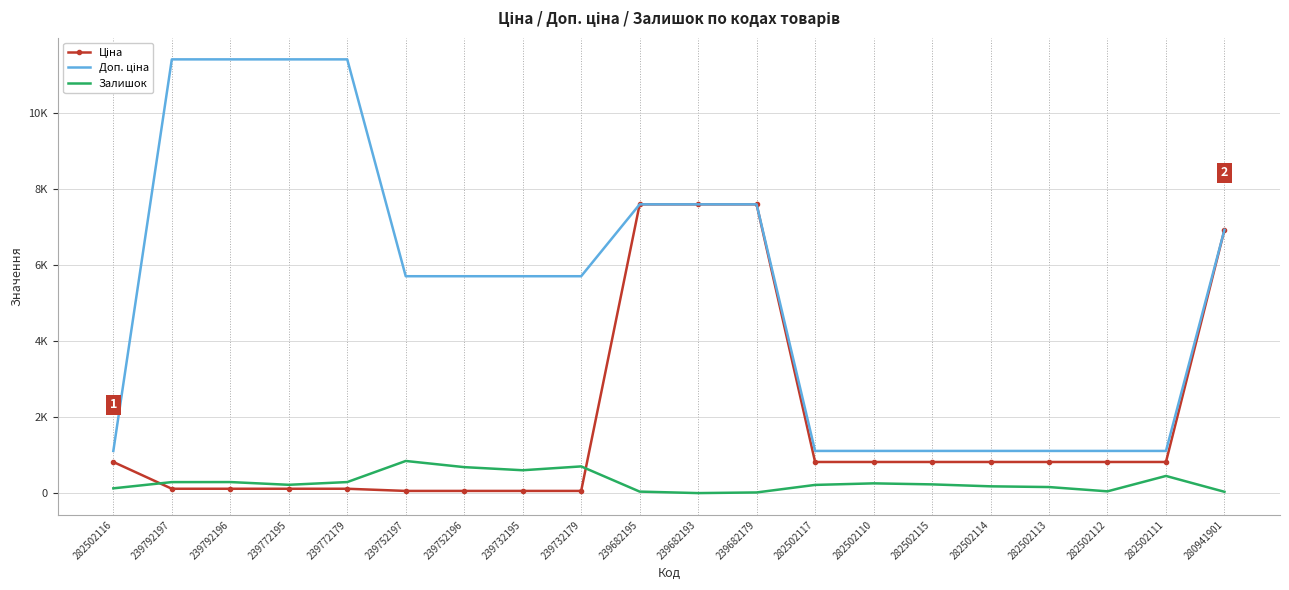

What is the label of the 15th point from the right?

239752197